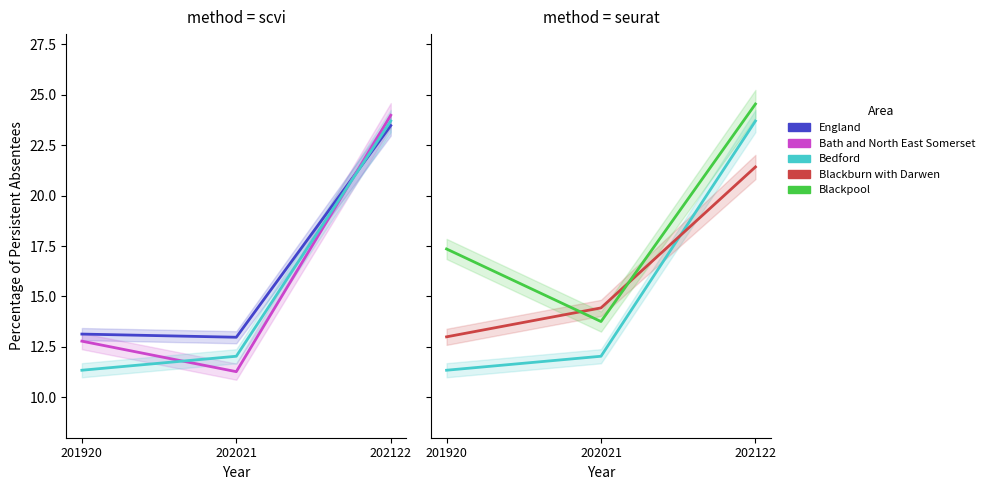

At which label does Bedford reach its minimum?

201920